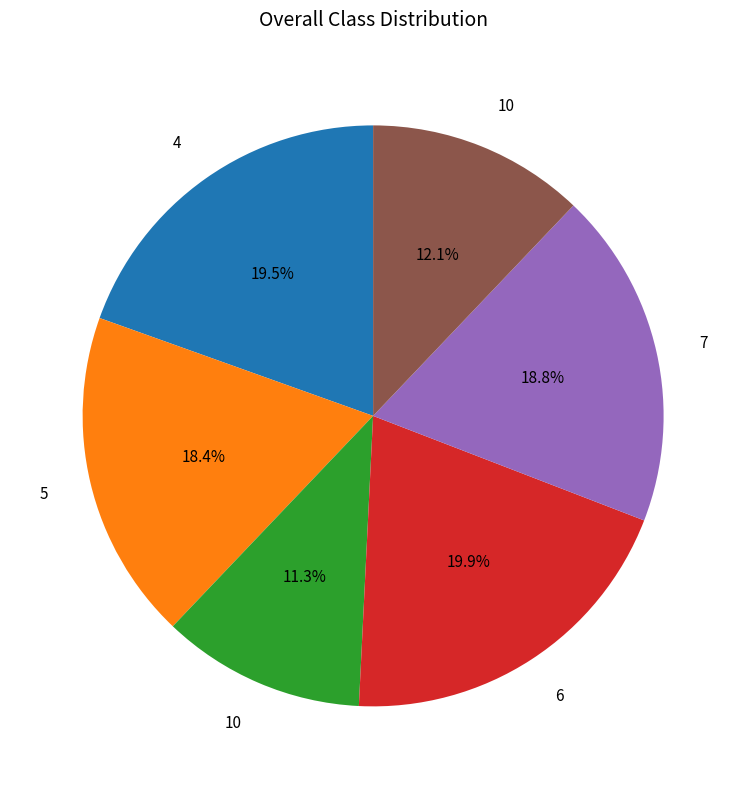

Count the number of slices in the pie.

6